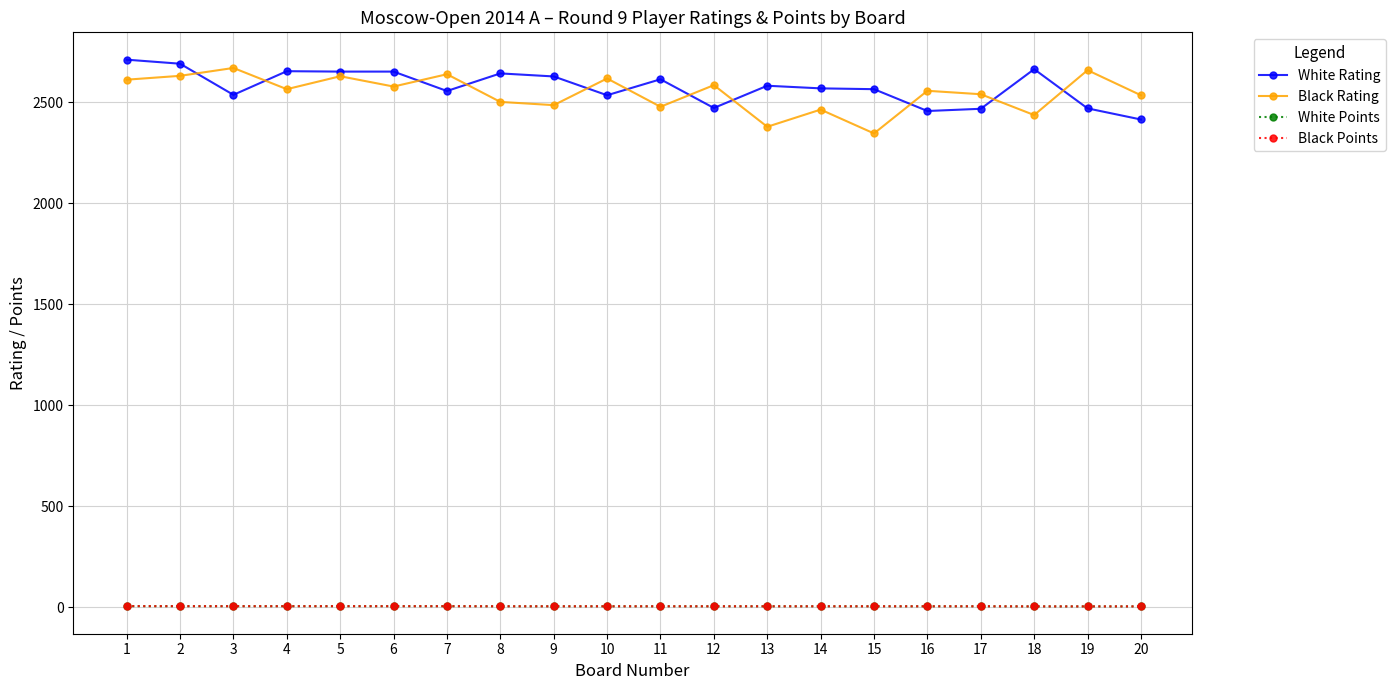

What are all the series names shown in the legend?

White Rating, Black Rating, White Points, Black Points